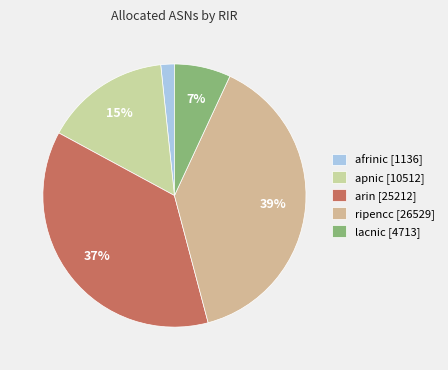

To the nearest percent, what percentage of the pie is lacnic?

7%